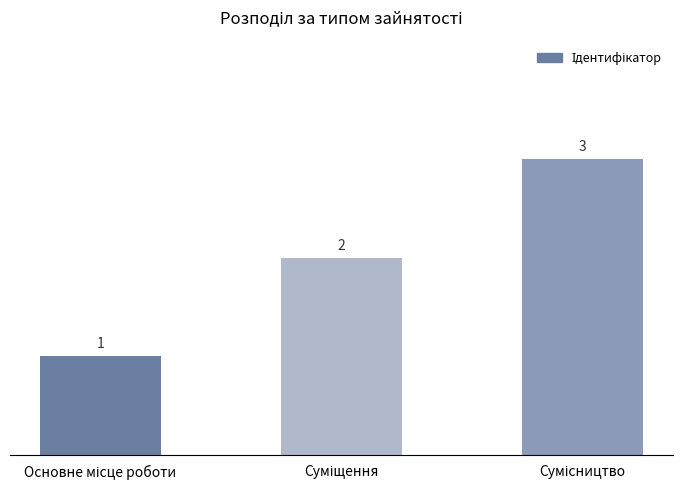

How many values are between 1 and 3?

3